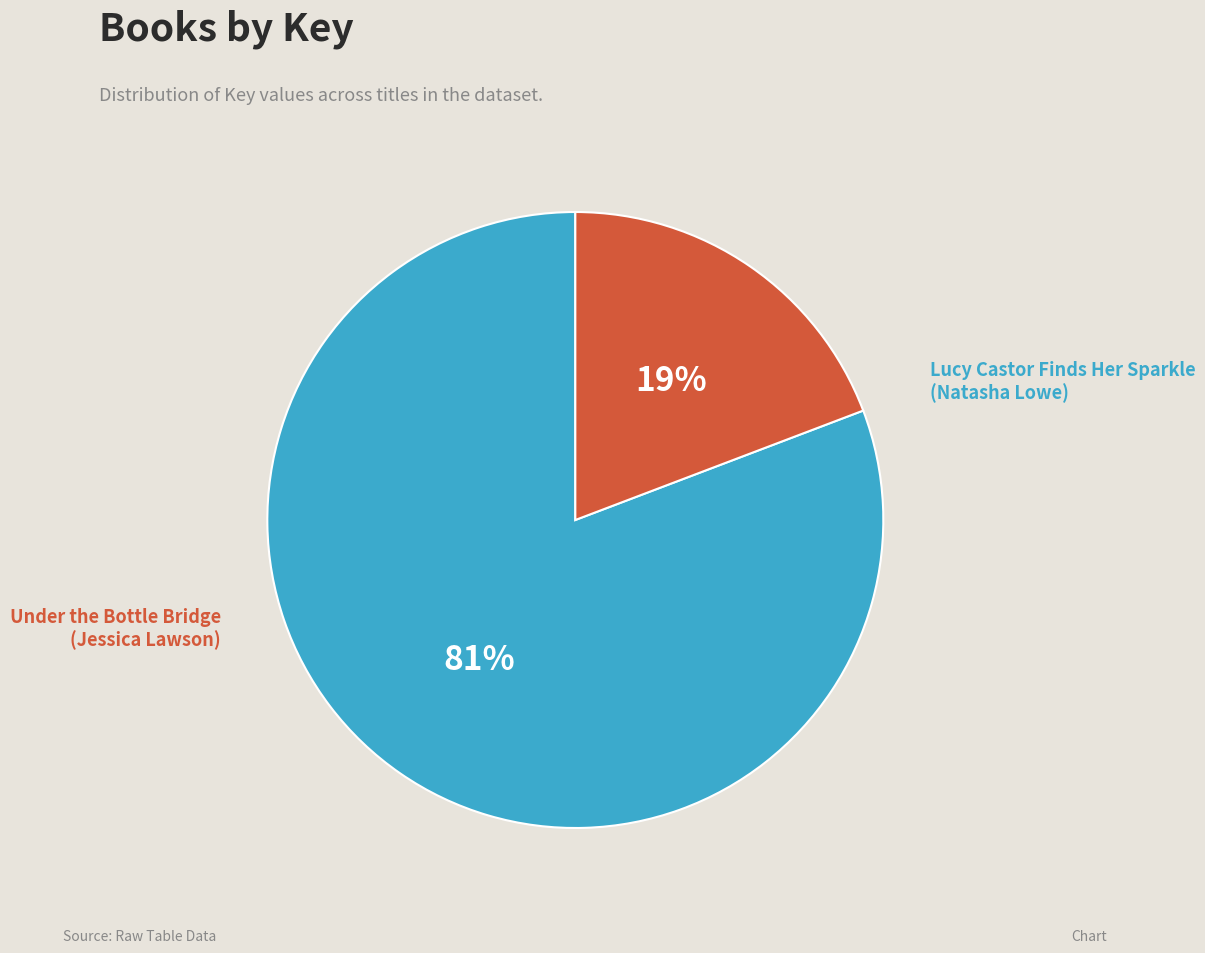

Does any single category account for the majority?

Yes